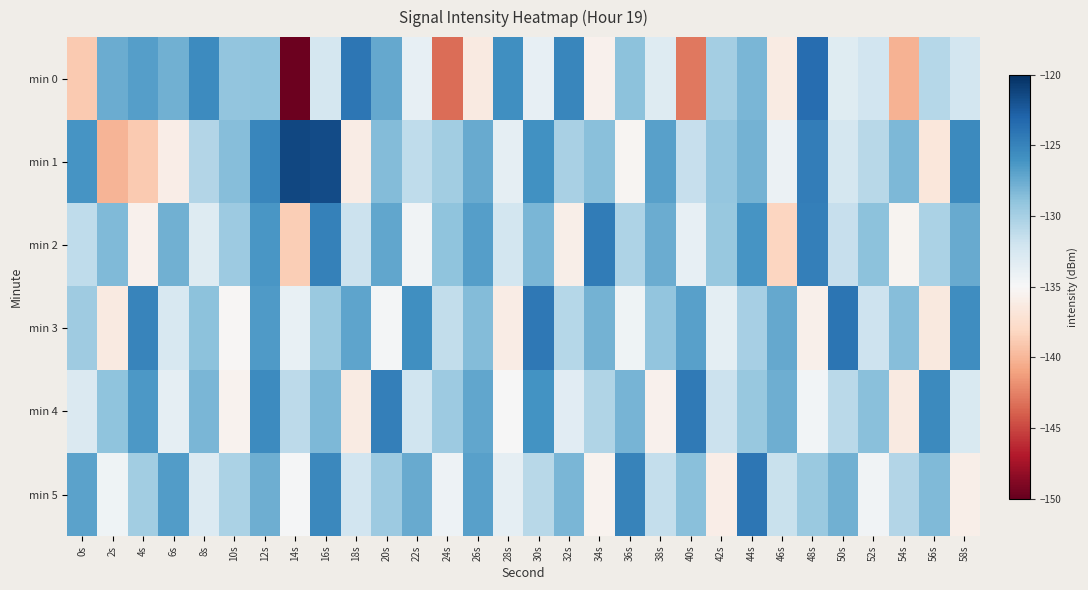

Reading right to left, transcribe all the data shown in this chart.

min 0: 58s=-132.2	56s=-130.7	54s=-140.2	52s=-132.2	50s=-133.2	48s=-123.6	46s=-136.3	44s=-128.2	42s=-129.9	40s=-143.0	38s=-133.1	36s=-128.9	34s=-135.7	32s=-125.2	30s=-133.8	28s=-125.8	26s=-136.4	24s=-143.4	22s=-133.7	20s=-127.4	18s=-124.2	16s=-132.4	14s=-149.7	12s=-128.9	10s=-129.1	8s=-125.6	6s=-127.8	4s=-126.8	2s=-127.6	0s=-139.0
min 1: 58s=-125.4	56s=-136.7	54s=-128.3	52s=-130.8	50s=-132.4	48s=-124.6	46s=-134.1	44s=-127.9	42s=-129.2	40s=-131.5	38s=-126.8	36s=-135.3	34s=-128.7	32s=-130.1	30s=-125.9	28s=-133.6	26s=-127.4	24s=-129.8	22s=-131.2	20s=-128.5	18s=-136.1	16s=-121.6	14s=-121.4	12s=-125.2	10s=-128.6	8s=-130.6	6s=-136.0	4s=-138.9	2s=-140.1	0s=-126.1
min 2: 58s=-127.5	56s=-130.2	54s=-135.4	52s=-128.9	50s=-131.6	48s=-124.7	46s=-138.2	44s=-126.1	42s=-129.3	40s=-133.8	38s=-127.6	36s=-130.4	34s=-124.5	32s=-135.9	30s=-128.1	28s=-132.3	26s=-126.7	24s=-129.0	22s=-134.5	20s=-127.2	18s=-131.8	16s=-124.9	14s=-138.7	12s=-126.3	10s=-129.5	8s=-133.1	6s=-127.8	4s=-135.6	2s=-128.4	0s=-131.2
min 3: 58s=-125.7	56s=-136.5	54s=-128.6	52s=-131.9	50s=-124.1	48s=-135.8	46s=-127.3	44s=-130.0	42s=-133.5	40s=-126.8	38s=-129.1	36s=-134.4	34s=-127.9	32s=-130.7	30s=-124.3	28s=-136.1	26s=-128.5	24s=-131.3	22s=-125.8	20s=-134.7	18s=-127.1	16s=-129.4	14s=-133.9	12s=-126.5	10s=-135.2	8s=-128.8	6s=-132.6	4s=-125.1	2s=-136.3	0s=-129.7
min 4: 58s=-132.7	56s=-125.5	54s=-136.4	52s=-128.7	50s=-130.9	48s=-134.6	46s=-127.7	44s=-129.3	42s=-131.8	40s=-124.4	38s=-135.7	36s=-128.0	34s=-130.5	32s=-133.3	30s=-126.0	28s=-134.9	26s=-127.2	24s=-129.6	22s=-132.0	20s=-124.8	18s=-136.2	16s=-128.3	14s=-131.1	12s=-125.6	10s=-135.5	8s=-128.2	6s=-133.7	4s=-126.4	2s=-129.0	0s=-132.8
min 5: 58s=-135.9	56s=-128.4	54s=-130.6	52s=-134.5	50s=-127.8	48s=-129.4	46s=-131.7	44s=-124.2	42s=-136.0	40s=-128.7	38s=-131.4	36s=-125.0	34s=-135.5	32s=-128.2	30s=-130.8	28s=-133.6	26s=-126.8	24s=-134.2	22s=-127.4	20s=-129.5	18s=-132.1	16s=-125.3	14s=-134.8	12s=-127.7	10s=-130.2	8s=-133.0	6s=-126.6	4s=-129.8	2s=-134.3	0s=-127.0